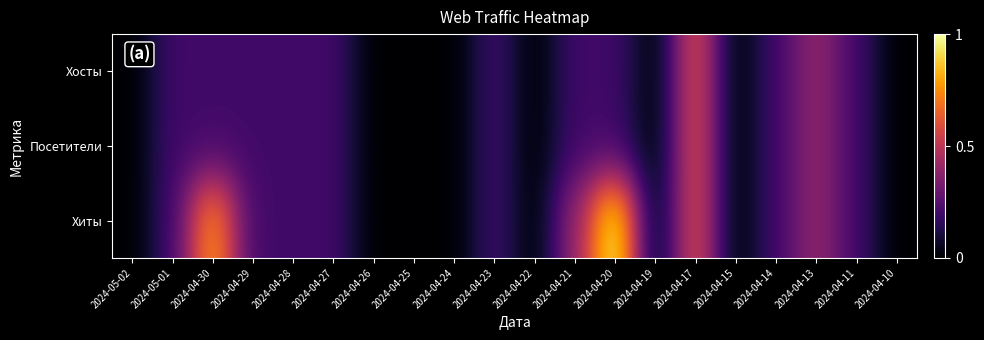

Rank the series by their maximum value, from lowest to highest.

Хосты, Посетители, Хиты